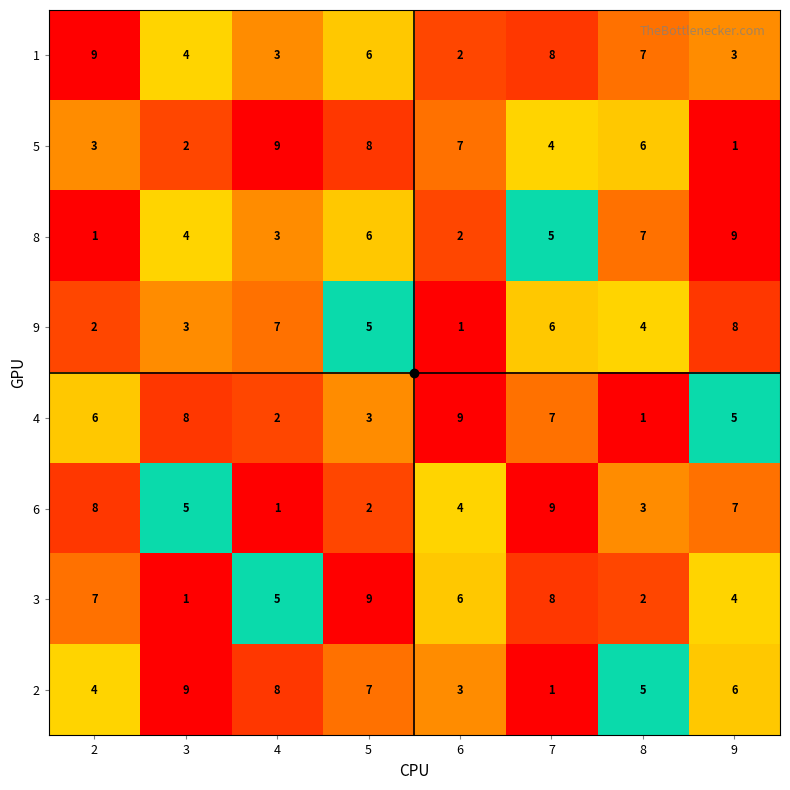

What is the difference between the highest and lowest values at 7?

8